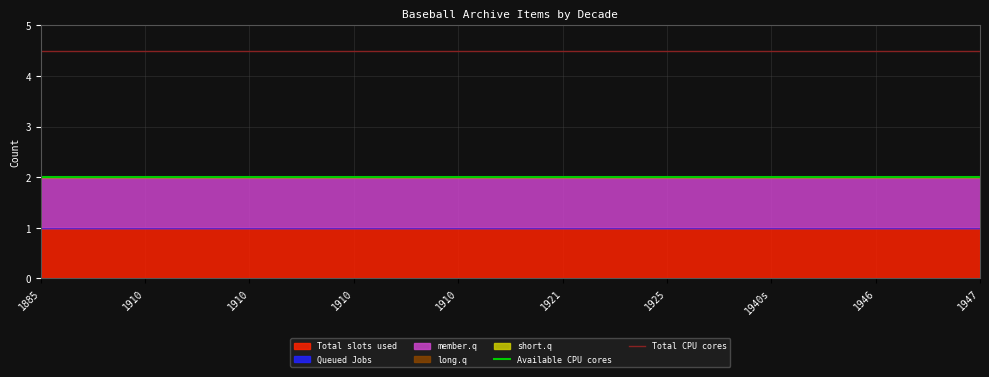

Which has a higher value, 1885 or 1910?

1885